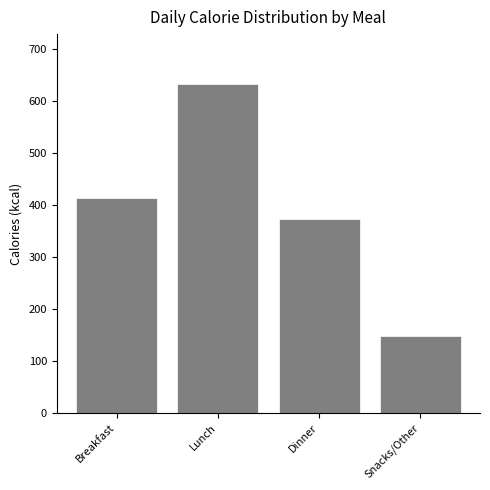

Reading left to right, extract all data points from this chart.

Breakfast=414	Lunch=634	Dinner=374	Snacks/Other=147